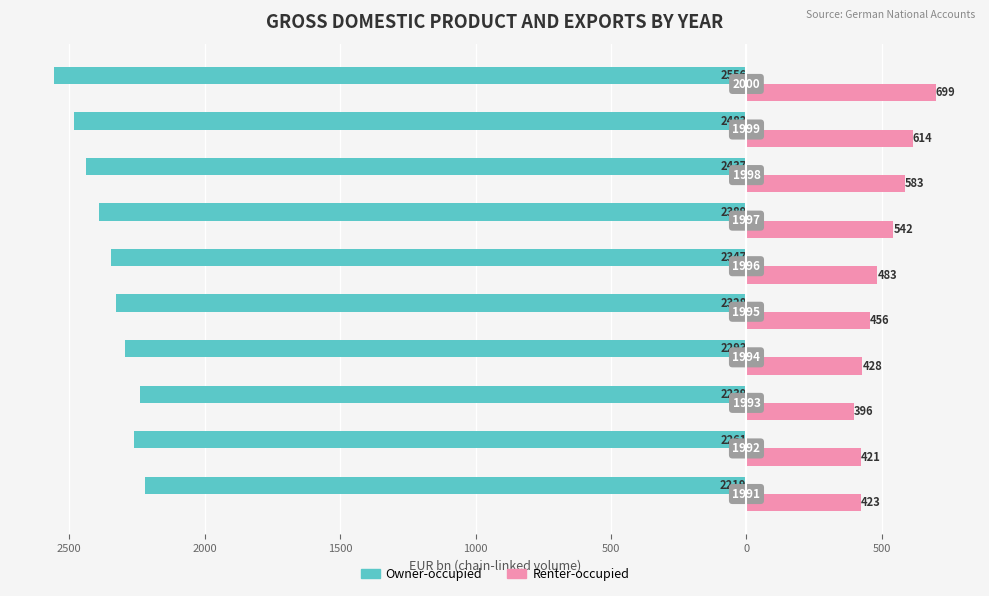

What are all the series names shown in the legend?

Owner-occupied, Renter-occupied